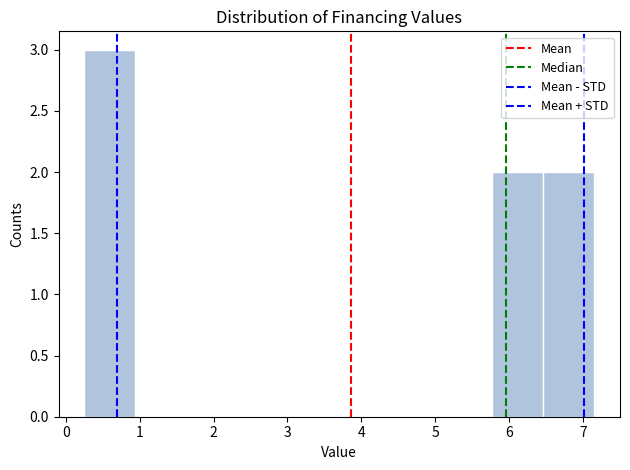

What is the height of the bar covering 6.5 to 7.2 on the x-axis? Neither the bar edges nor the heights are printed on the chart, so give them approximately, as read against the axes.

2